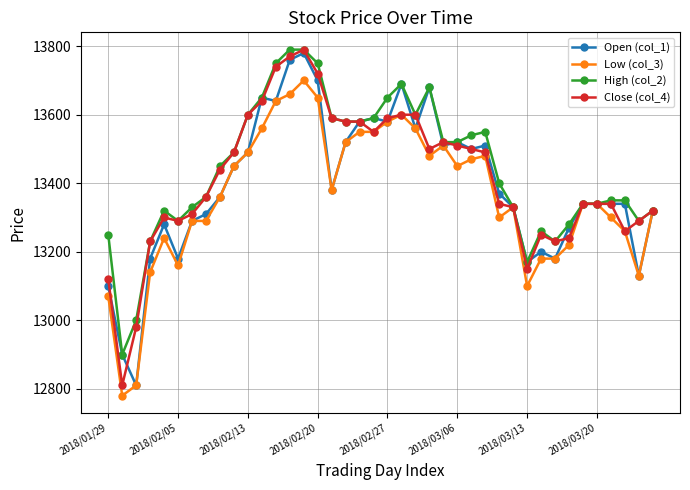

What is the value of the Open (col_1) point at the 31st from the left?

13170